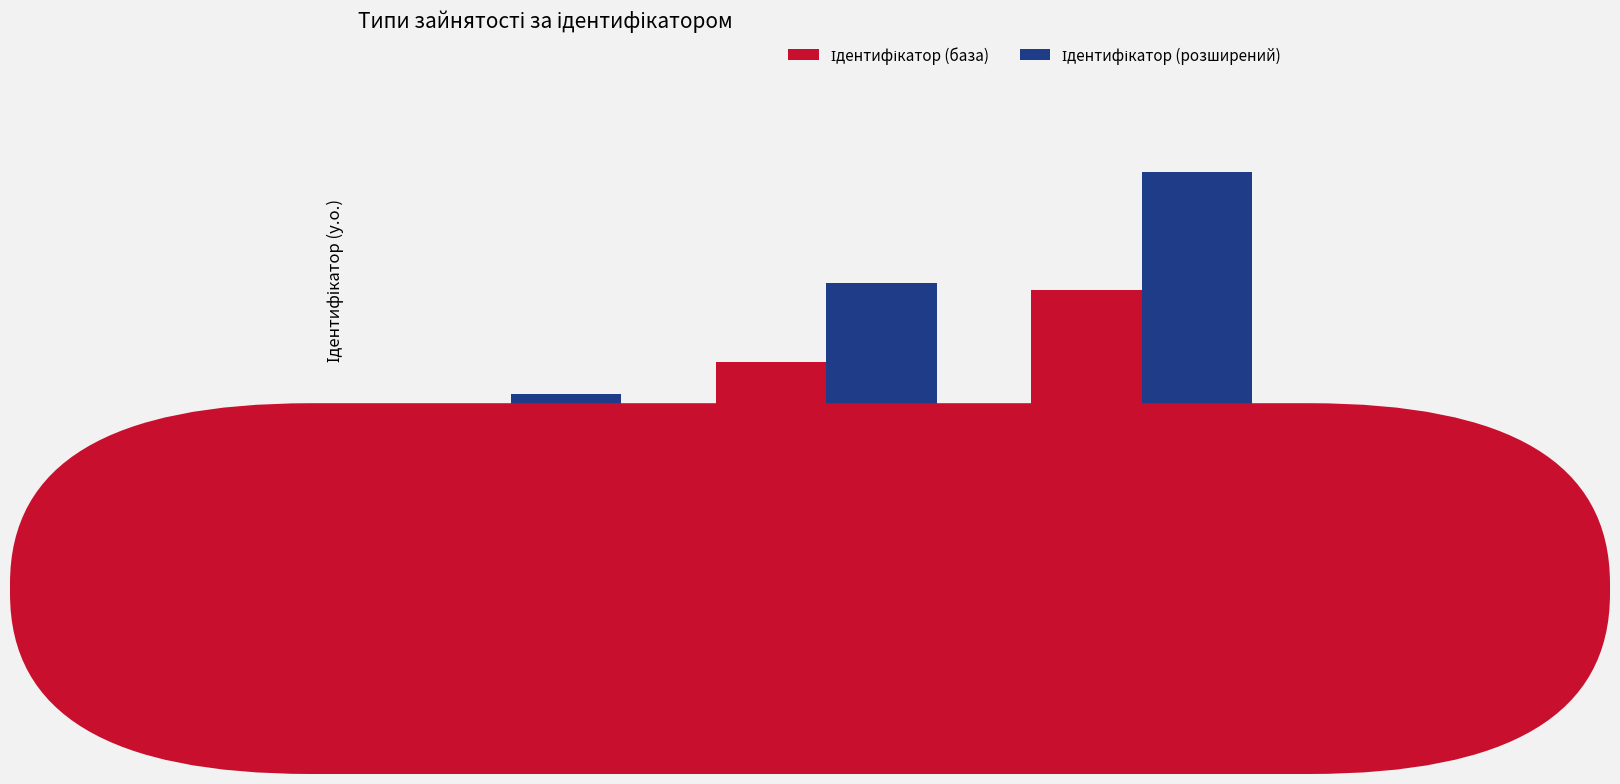

What is the minimum value shown in the chart?

1.0